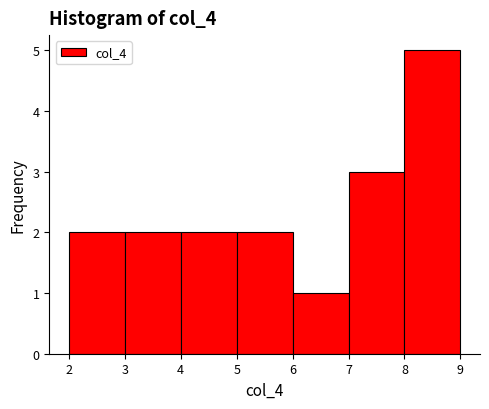

What is the height of the bar covering 5 to 6 on the x-axis? The values are not printed on the chart, so give them approximately, as read against the axis.

2